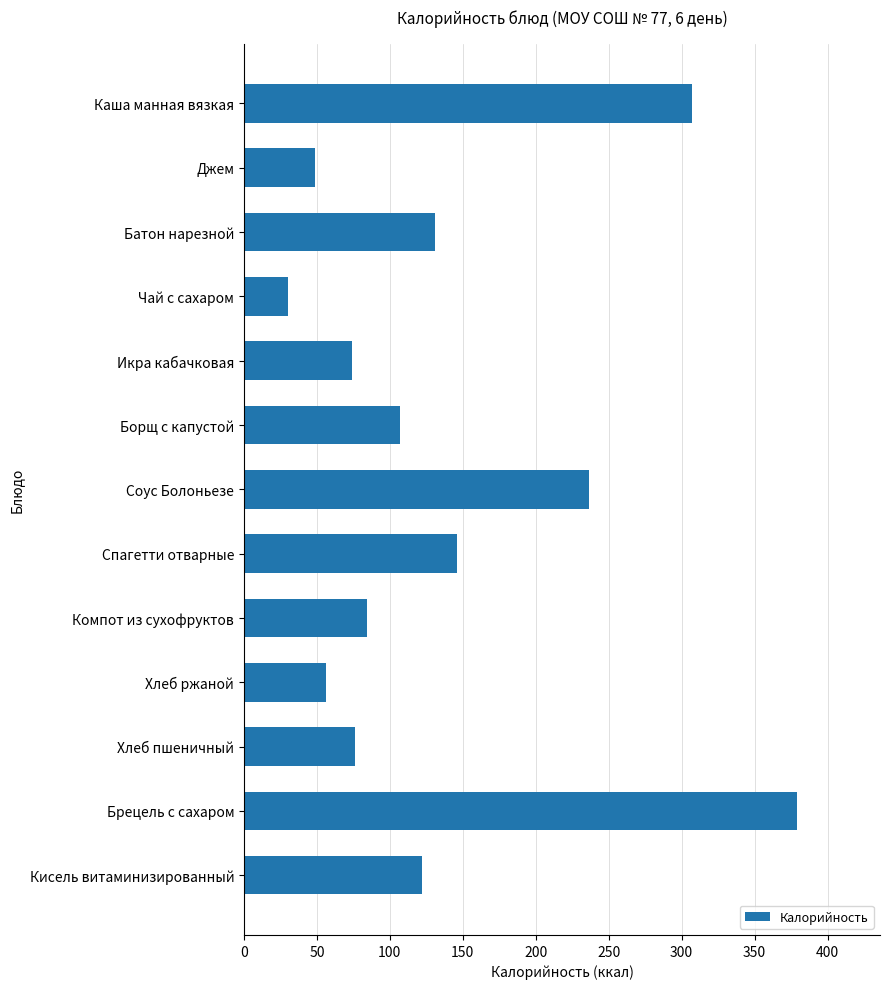

Where is the data nearest to the value 204?

Соус Болоньезе